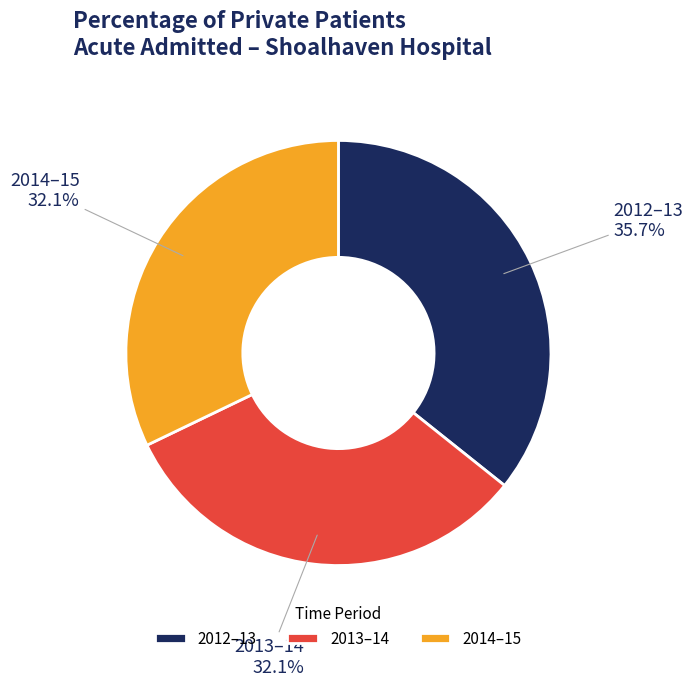

Is it true that 2012–13 is 17% of the pie?

False